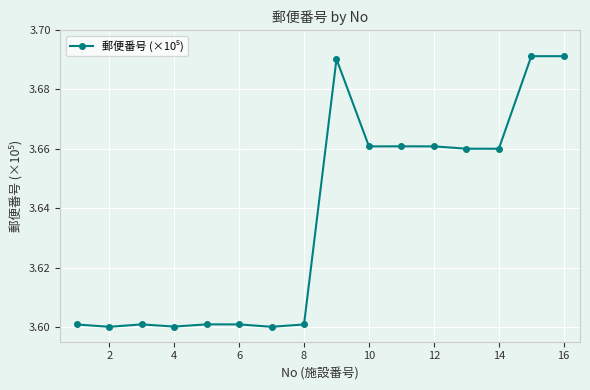

How many distinct data groups are displayed?

1